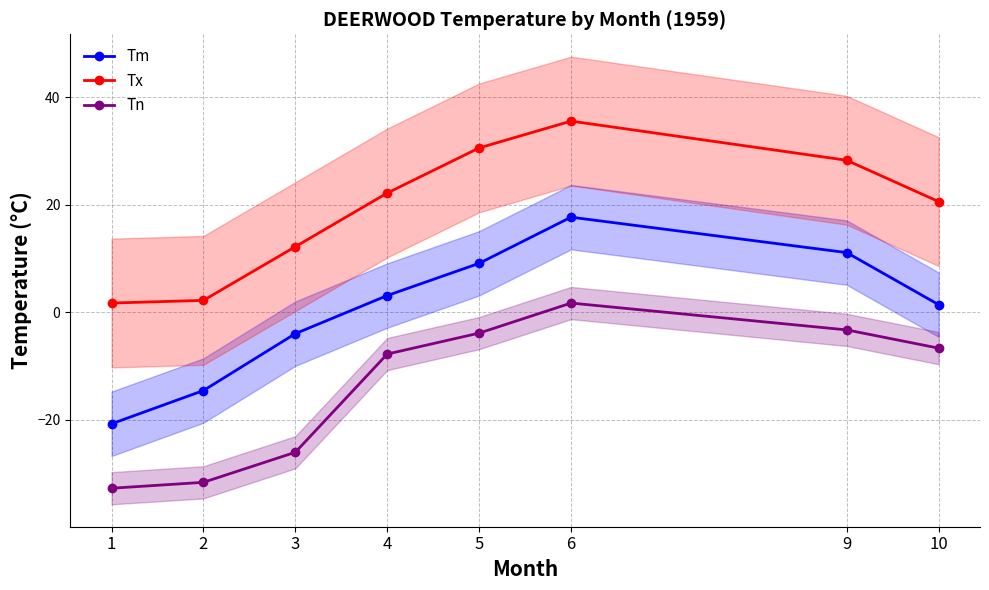

What is the spread (max minus min) of values at 2?

33.9